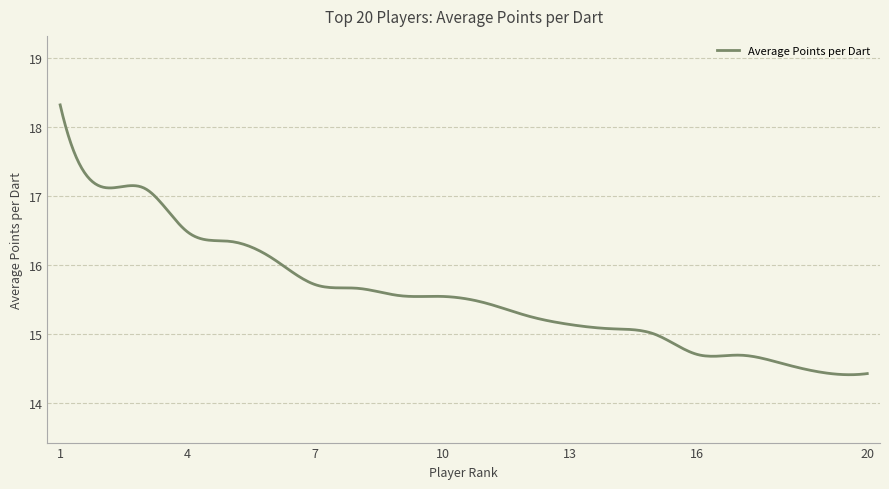

What is the smallest value displayed?

14.4